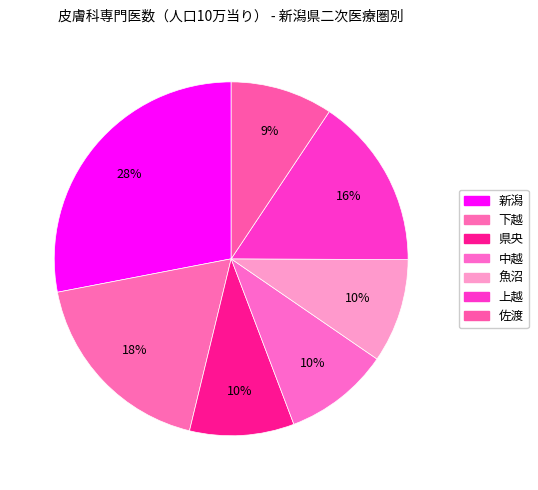

Is there a majority slice in this chart?

No